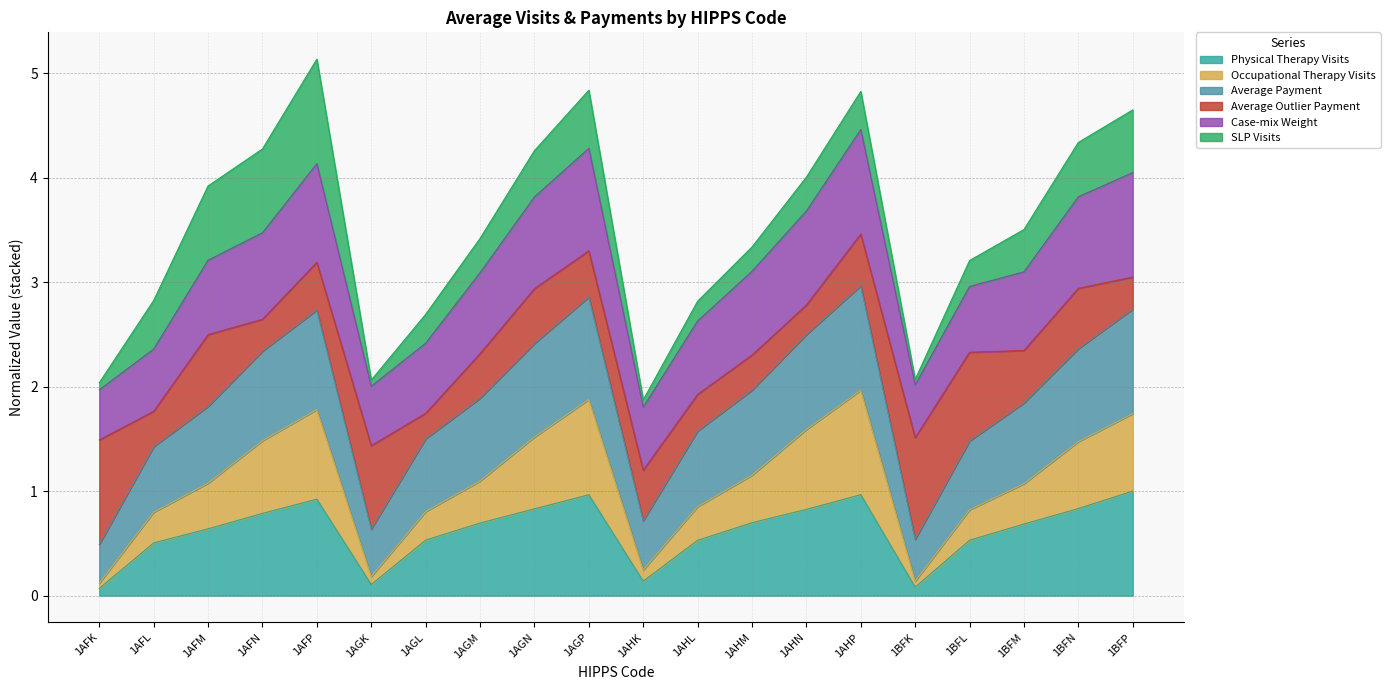

What is the total value across all series at 1AHN?

4.0